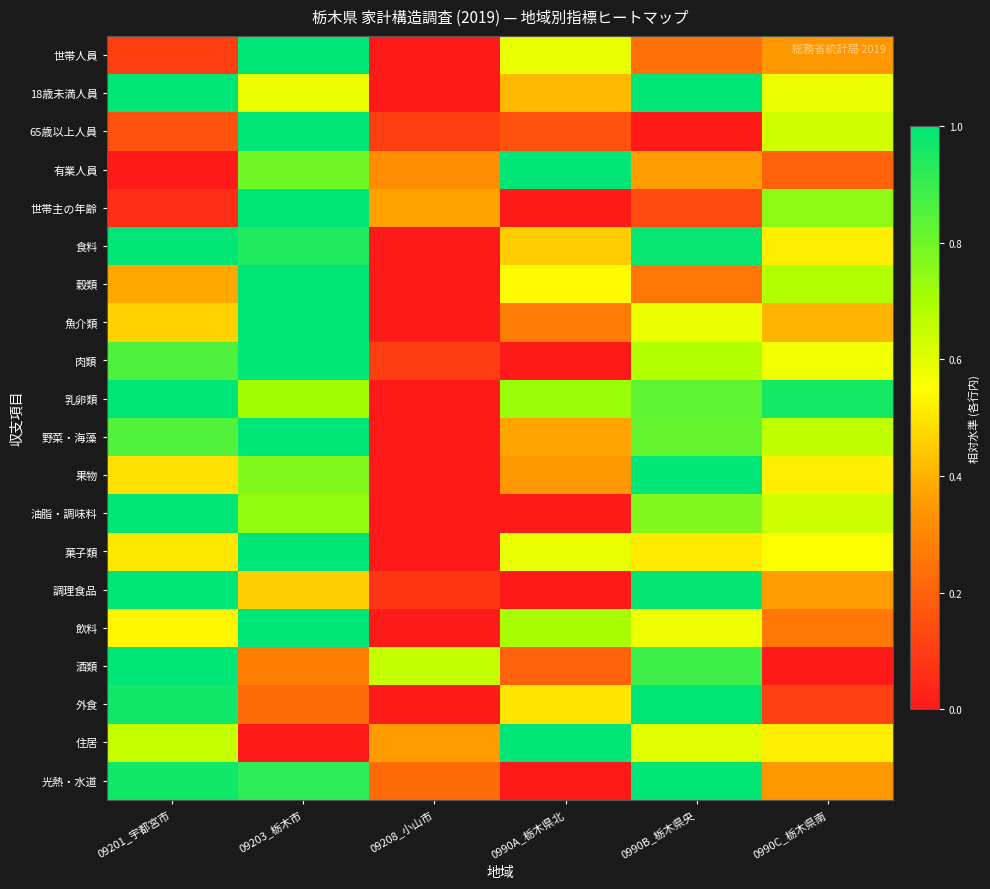

Which series has the largest range (max minus min)?

世帯人員